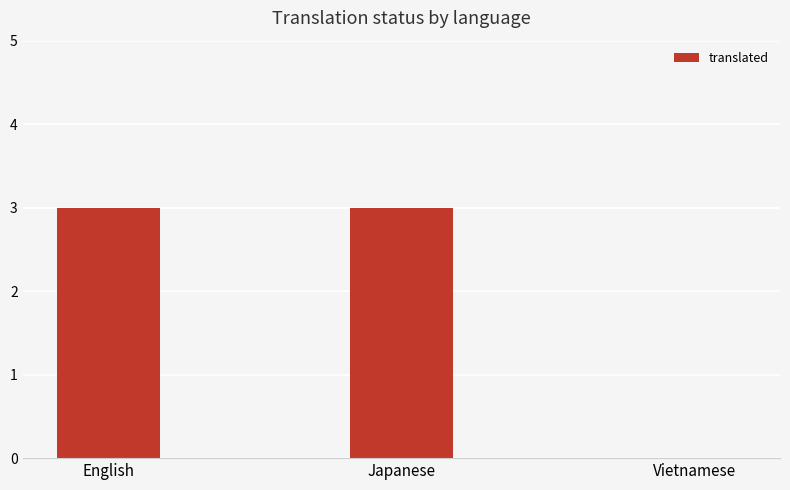

What is the maximum value shown in the chart?

3